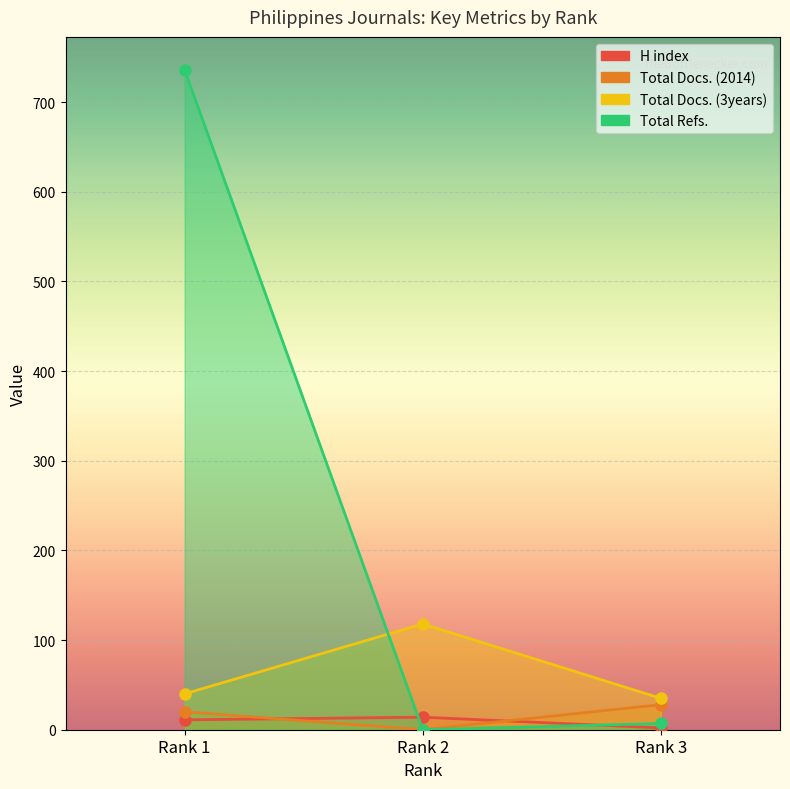

What is the sum of the Total Docs. (3years) values at Rank 1 and Rank 2?

158